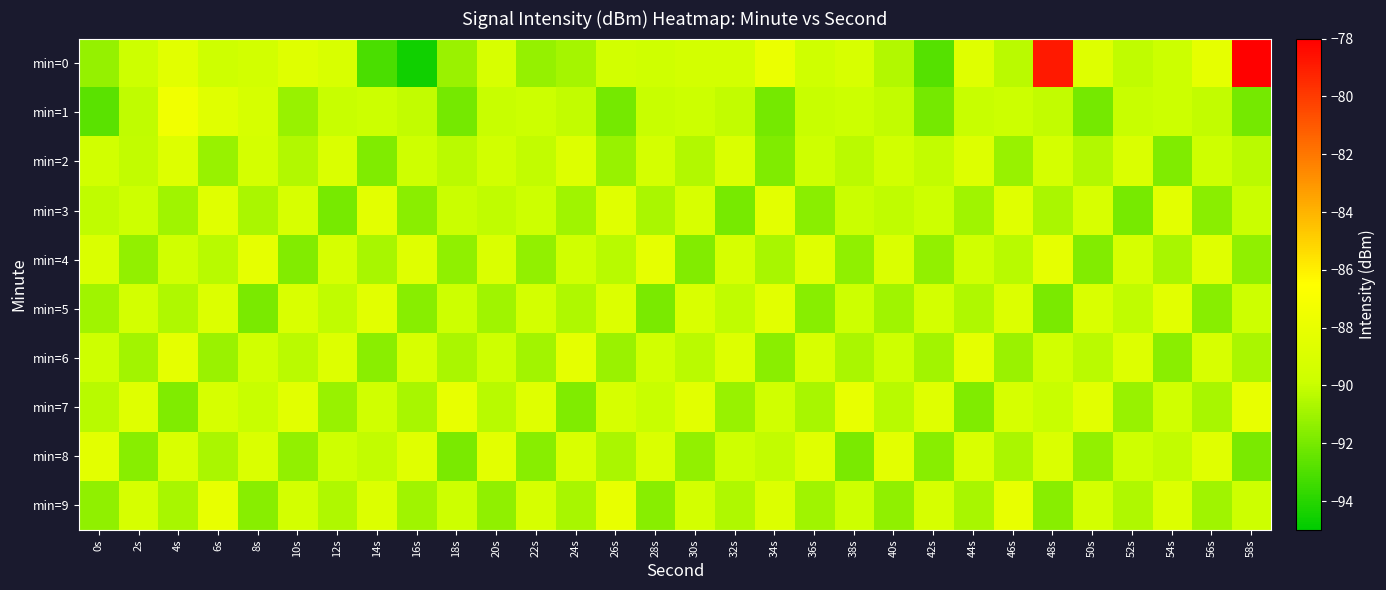

Reading left to right, transcribe all the data shown in this chart.

min=0: 0s=-91.2	2s=-89.8	4s=-88.4	6s=-89.7	8s=-89.5	10s=-88.6	12s=-89.1	14s=-93.1	16s=-94.6	18s=-91.1	20s=-89.1	22s=-91.2	24s=-90.9	26s=-89.5	28s=-89.7	30s=-89.4	32s=-89.4	34s=-87.8	36s=-89.6	38s=-89.1	40s=-90.5	42s=-92.9	44s=-88.6	46s=-90.3	48s=-78.9	50s=-88.7	52s=-90.2	54s=-89.9	56s=-88.1	58s=-78.1
min=1: 0s=-92.7	2s=-90.2	4s=-87.4	6s=-88.5	8s=-89.2	10s=-91.2	12s=-90.0	14s=-89.9	16s=-90.1	18s=-92.1	20s=-90.0	22s=-89.9	24s=-90.1	26s=-92.1	28s=-90.0	30s=-89.9	32s=-90.1	34s=-92.1	36s=-90.0	38s=-89.9	40s=-90.1	42s=-92.1	44s=-90.0	46s=-89.9	48s=-90.1	50s=-92.1	52s=-90.0	54s=-89.9	56s=-90.1	58s=-92.1
min=2: 0s=-89.5	2s=-90.1	4s=-88.7	6s=-91.2	8s=-89.3	10s=-90.5	12s=-88.9	14s=-91.8	16s=-89.7	18s=-90.3	20s=-89.5	22s=-90.1	24s=-88.7	26s=-91.2	28s=-89.3	30s=-90.5	32s=-88.9	34s=-91.8	36s=-89.7	38s=-90.3	40s=-89.5	42s=-90.1	44s=-88.7	46s=-91.2	48s=-89.3	50s=-90.5	52s=-88.9	54s=-91.8	56s=-89.7	58s=-90.3
min=3: 0s=-90.2	2s=-89.8	4s=-91.0	6s=-88.5	8s=-90.7	10s=-89.1	12s=-92.0	14s=-88.3	16s=-91.5	18s=-89.9	20s=-90.2	22s=-89.8	24s=-91.0	26s=-88.5	28s=-90.7	30s=-89.1	32s=-92.0	34s=-88.3	36s=-91.5	38s=-89.9	40s=-90.2	42s=-89.8	44s=-91.0	46s=-88.5	48s=-90.7	50s=-89.1	52s=-92.0	54s=-88.3	56s=-91.5	58s=-89.9
min=4: 0s=-88.9	2s=-91.3	4s=-89.6	6s=-90.4	8s=-88.1	10s=-91.7	12s=-89.2	14s=-90.8	16s=-88.6	18s=-91.4	20s=-88.9	22s=-91.3	24s=-89.6	26s=-90.4	28s=-88.1	30s=-91.7	32s=-89.2	34s=-90.8	36s=-88.6	38s=-91.4	40s=-88.9	42s=-91.3	44s=-89.6	46s=-90.4	48s=-88.1	50s=-91.7	52s=-89.2	54s=-90.8	56s=-88.6	58s=-91.4
min=5: 0s=-91.0	2s=-89.4	4s=-90.6	6s=-88.8	8s=-91.9	10s=-89.0	12s=-90.2	14s=-88.4	16s=-91.6	18s=-89.8	20s=-91.0	22s=-89.4	24s=-90.6	26s=-88.8	28s=-91.9	30s=-89.0	32s=-90.2	34s=-88.4	36s=-91.6	38s=-89.8	40s=-91.0	42s=-89.4	44s=-90.6	46s=-88.8	48s=-91.9	50s=-89.0	52s=-90.2	54s=-88.4	56s=-91.6	58s=-89.8
min=6: 0s=-89.7	2s=-90.9	4s=-88.2	6s=-91.1	8s=-89.5	10s=-90.3	12s=-88.7	14s=-91.5	16s=-89.1	18s=-90.7	20s=-89.7	22s=-90.9	24s=-88.2	26s=-91.1	28s=-89.5	30s=-90.3	32s=-88.7	34s=-91.5	36s=-89.1	38s=-90.7	40s=-89.7	42s=-90.9	44s=-88.2	46s=-91.1	48s=-89.5	50s=-90.3	52s=-88.7	54s=-91.5	56s=-89.1	58s=-90.7
min=7: 0s=-90.4	2s=-88.6	4s=-91.8	6s=-89.2	8s=-90.0	10s=-88.4	12s=-91.2	14s=-89.6	16s=-90.8	18s=-88.0	20s=-90.4	22s=-88.6	24s=-91.8	26s=-89.2	28s=-90.0	30s=-88.4	32s=-91.2	34s=-89.6	36s=-90.8	38s=-88.0	40s=-90.4	42s=-88.6	44s=-91.8	46s=-89.2	48s=-90.0	50s=-88.4	52s=-91.2	54s=-89.6	56s=-90.8	58s=-88.0
min=8: 0s=-88.3	2s=-91.6	4s=-89.0	6s=-90.7	8s=-88.9	10s=-91.3	12s=-89.7	14s=-90.1	16s=-88.5	18s=-91.9	20s=-88.3	22s=-91.6	24s=-89.0	26s=-90.7	28s=-88.9	30s=-91.3	32s=-89.7	34s=-90.1	36s=-88.5	38s=-91.9	40s=-88.3	42s=-91.6	44s=-89.0	46s=-90.7	48s=-88.9	50s=-91.3	52s=-89.7	54s=-90.1	56s=-88.5	58s=-91.9
min=9: 0s=-91.4	2s=-89.2	4s=-90.8	6s=-88.0	8s=-91.6	10s=-89.4	12s=-90.6	14s=-88.8	16s=-91.0	18s=-89.8	20s=-91.4	22s=-89.2	24s=-90.8	26s=-88.0	28s=-91.6	30s=-89.4	32s=-90.6	34s=-88.8	36s=-91.0	38s=-89.8	40s=-91.4	42s=-89.2	44s=-90.8	46s=-88.0	48s=-91.6	50s=-89.4	52s=-90.6	54s=-88.8	56s=-91.0	58s=-89.8